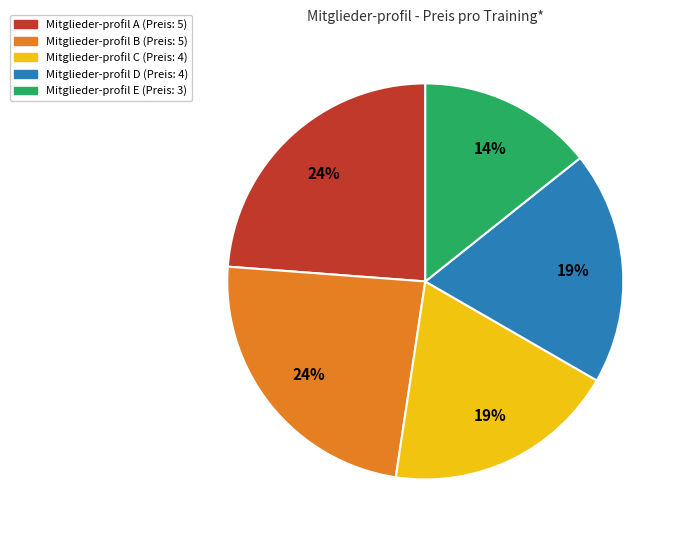

To the nearest percent, what is the difference between the largest and smallest slice percentages?

10%